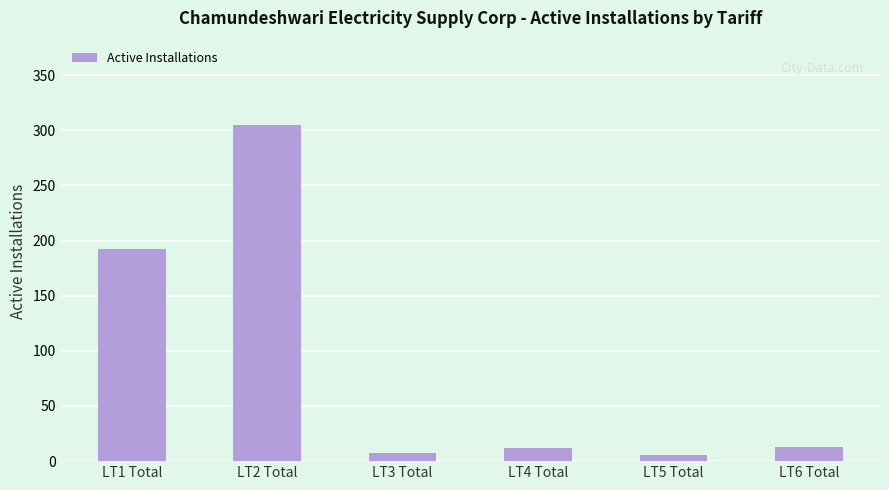

Count the number of categories in the chart.

6